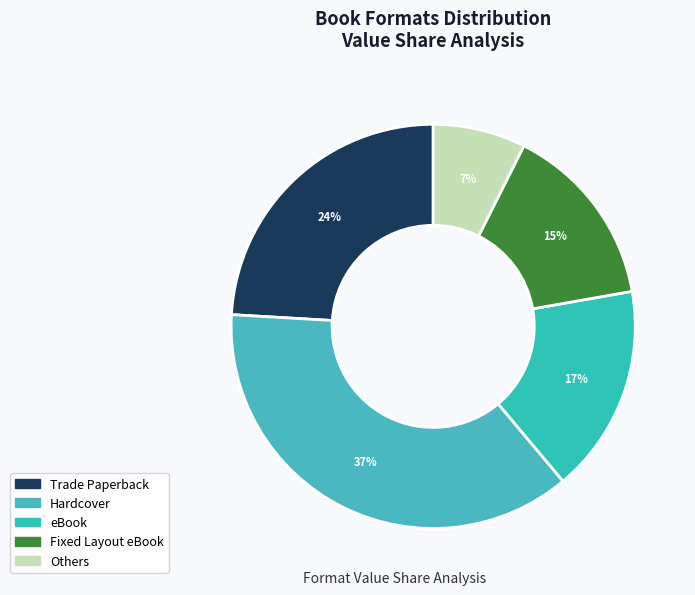

True or false: eBook accounts for 17% of the total.

True